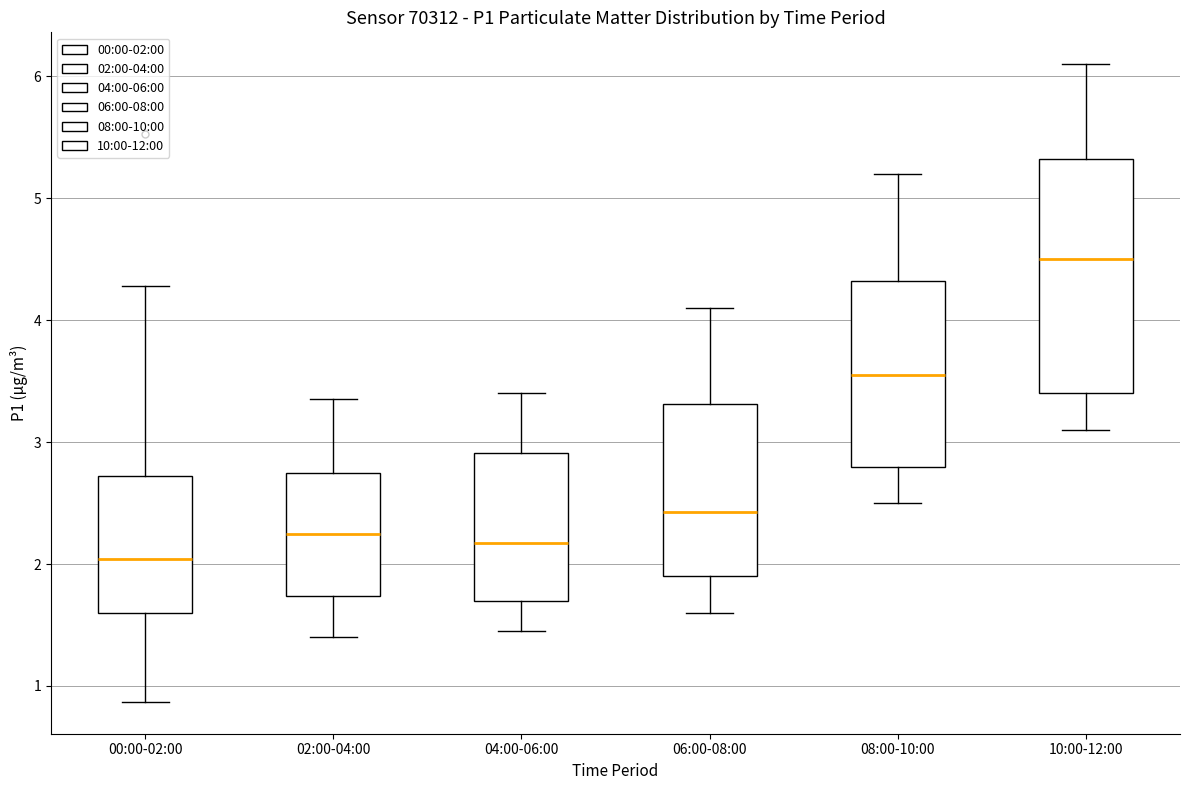

Where does the median line of the box for 00:00-02:00 sit on the y-axis? The values are not printed on the chart, so give them approximately, as read against the axis.

2.0